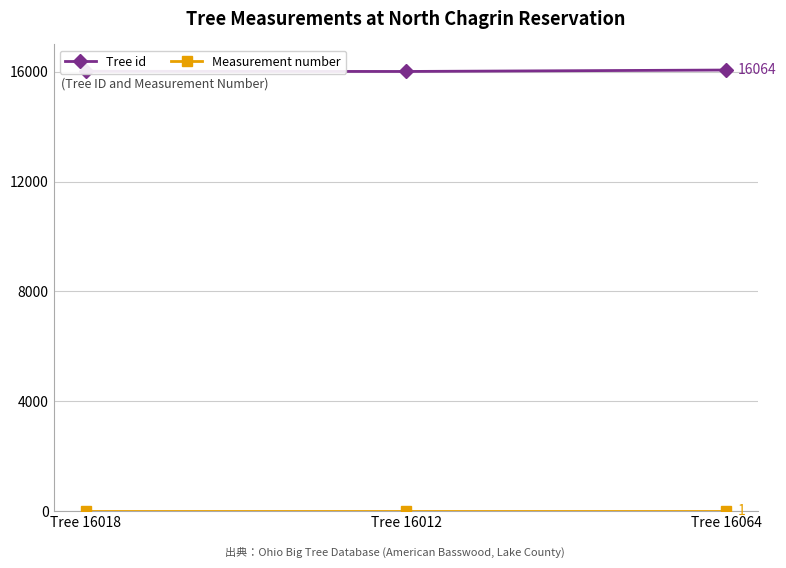

What is the average value of the Tree id series?

16031